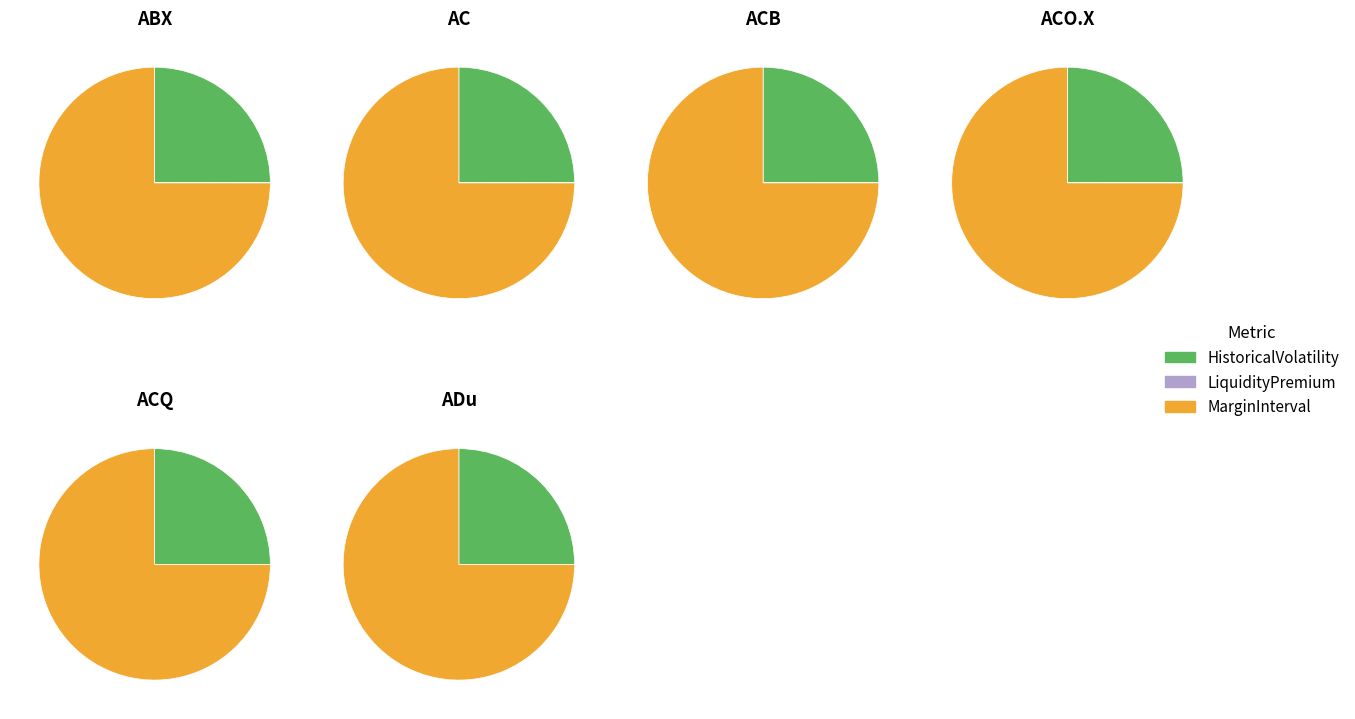

How many slices are in this pie chart?

14